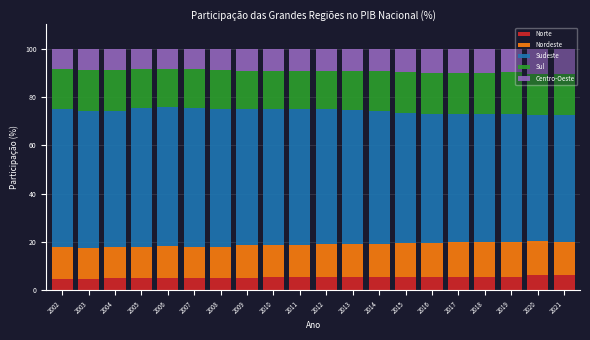

What is the maximum value for Norte?

6.3